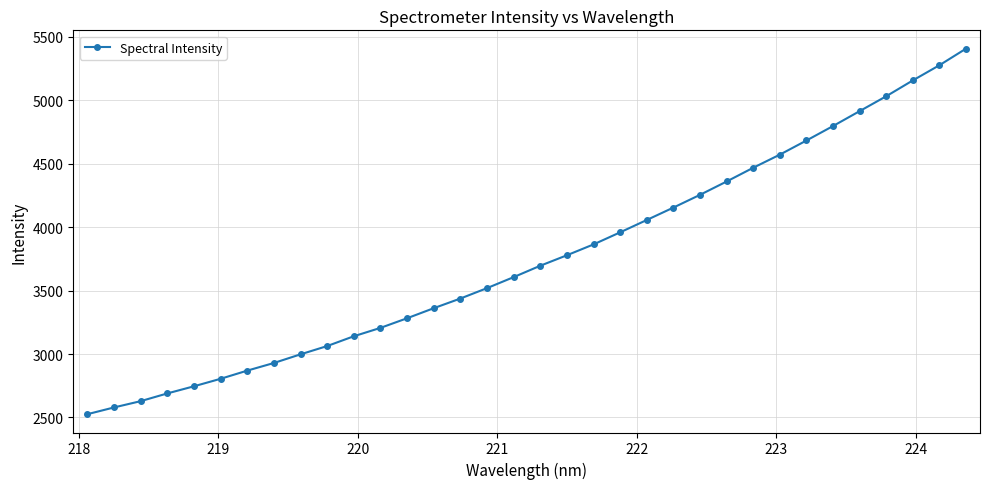

What is the value of the 5th point from the left?

2745.3